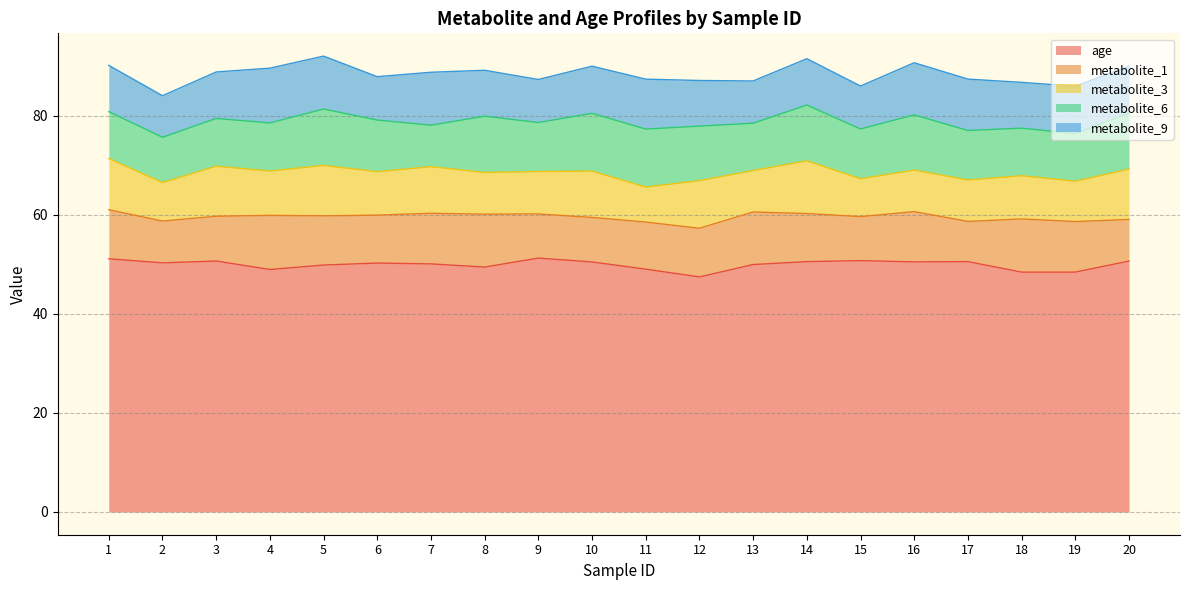

At which label does age first exceed 50?

1